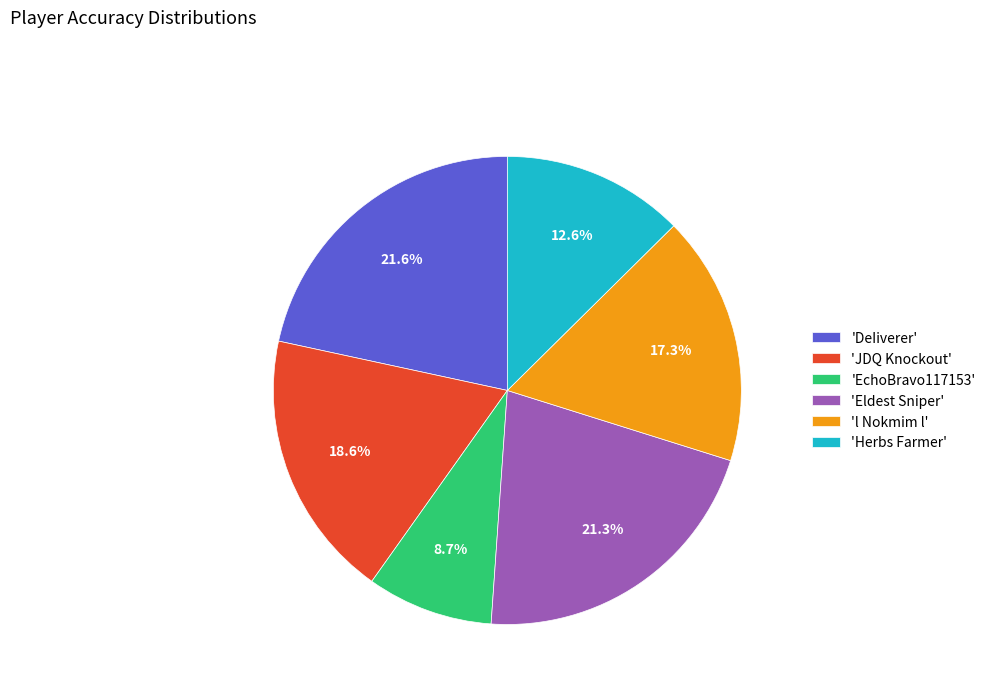

Does any single category account for the majority?

No